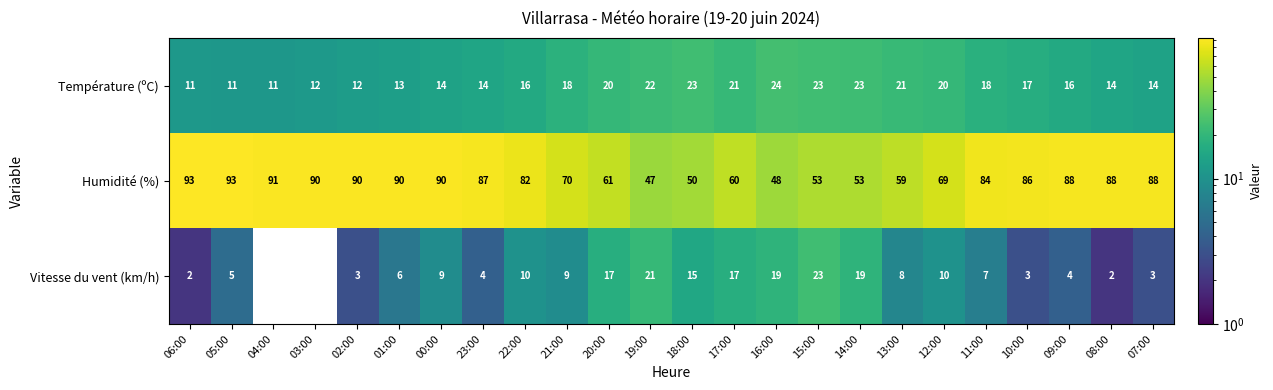

What is the sum of all Température (ºC) values?

408